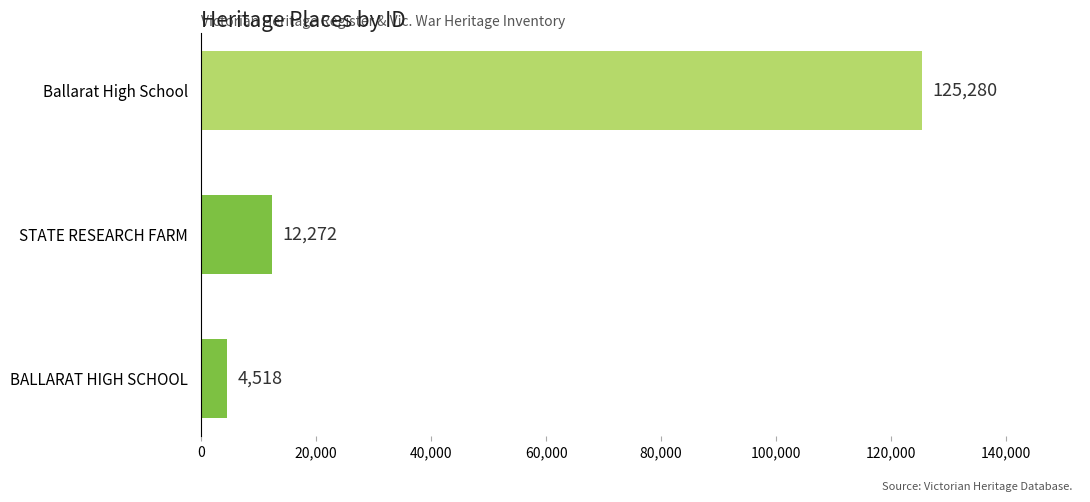

List the labels in order of value, smallest first.

BALLARAT HIGH SCHOOL, STATE RESEARCH FARM, Ballarat High School